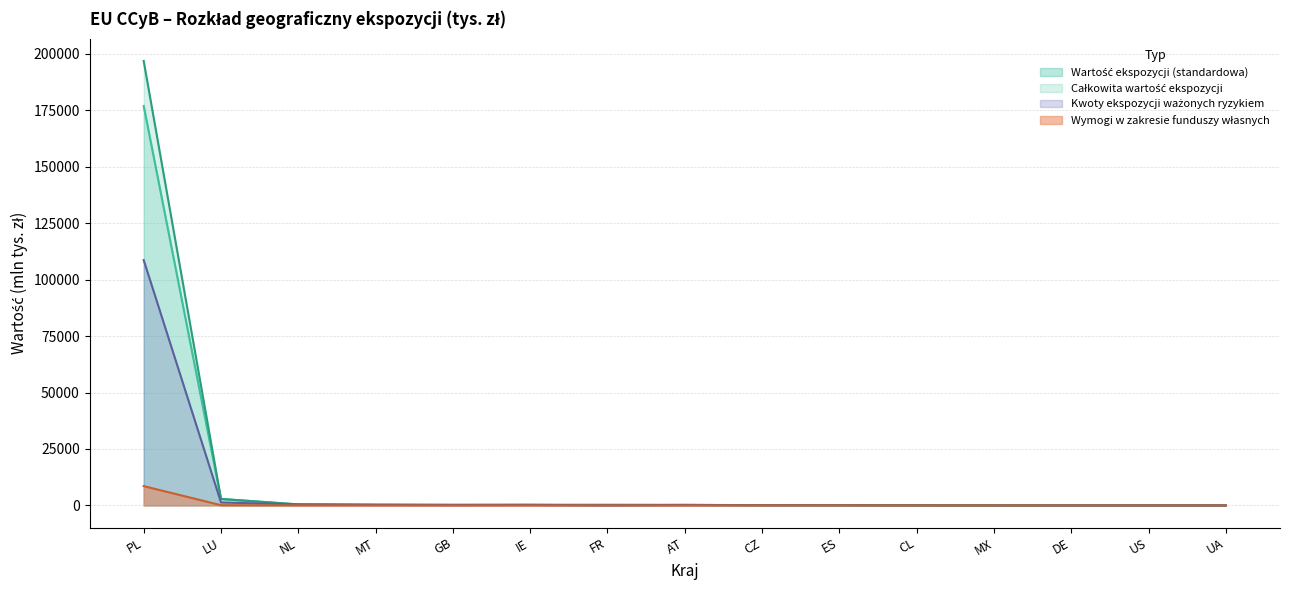

What are all the series names shown in the legend?

Wartość ekspozycji (standardowa), Całkowita wartość ekspozycji, Wymogi w zakresie funduszy własnych, Kwoty ekspozycji ważonych ryzykiem